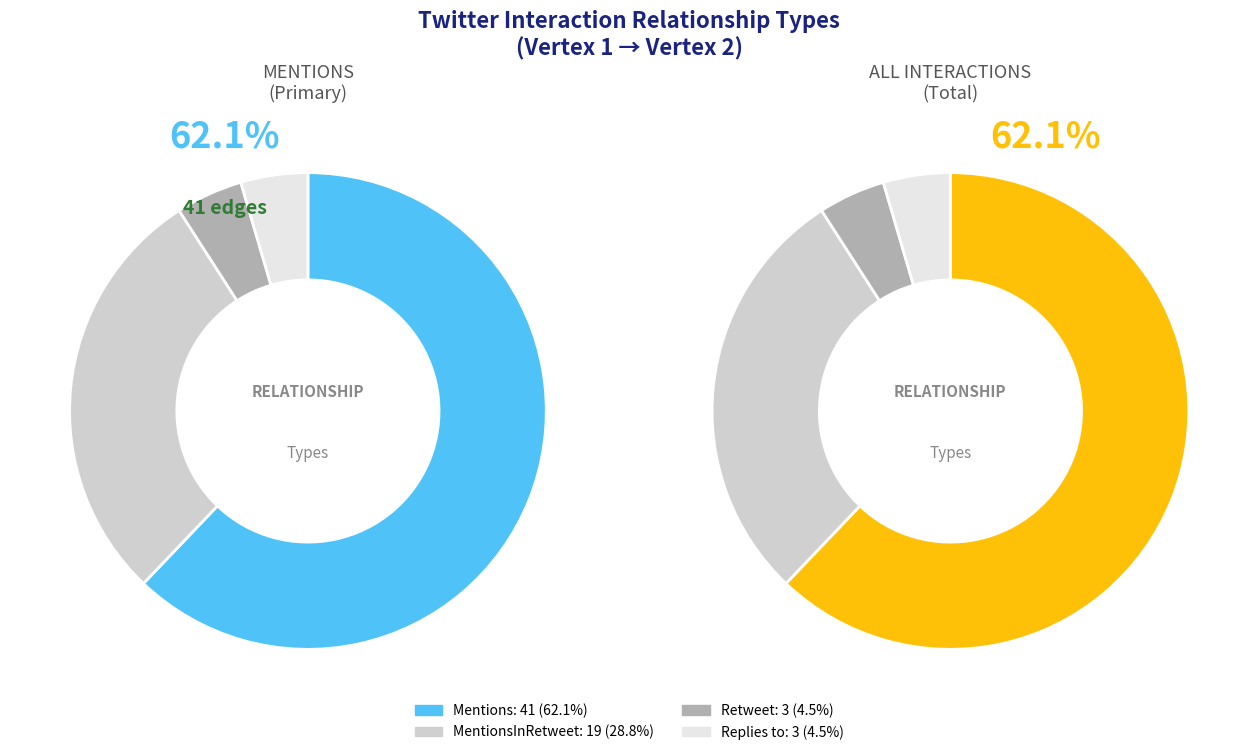

What is the ratio of the value at Retweet to the value at MentionsInRetweet?

0.2